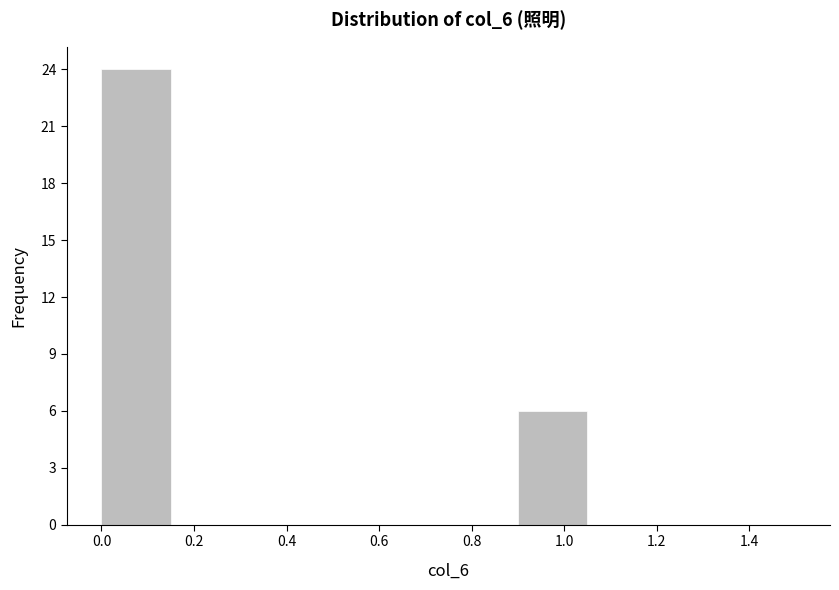

Reading left to right, list every bar in this chart as the range it spans on the x-axis followed by its height. Neither the bar edges nor the heights are printed on the chart, so give them approximately, as read against the axes.

0.00 to 0.15: 24
0.15 to 0.30: 0
0.30 to 0.45: 0
0.45 to 0.60: 0
0.60 to 0.75: 0
0.75 to 0.90: 0
0.90 to 1.05: 6
1.05 to 1.20: 0
1.20 to 1.35: 0
1.35 to 1.50: 0